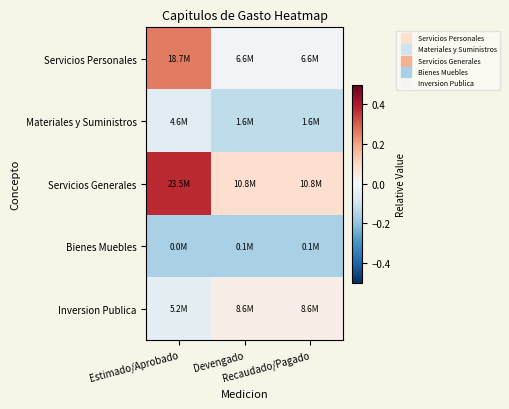

Between Recaudado/Pagado and Devengado, which is larger?

Recaudado/Pagado